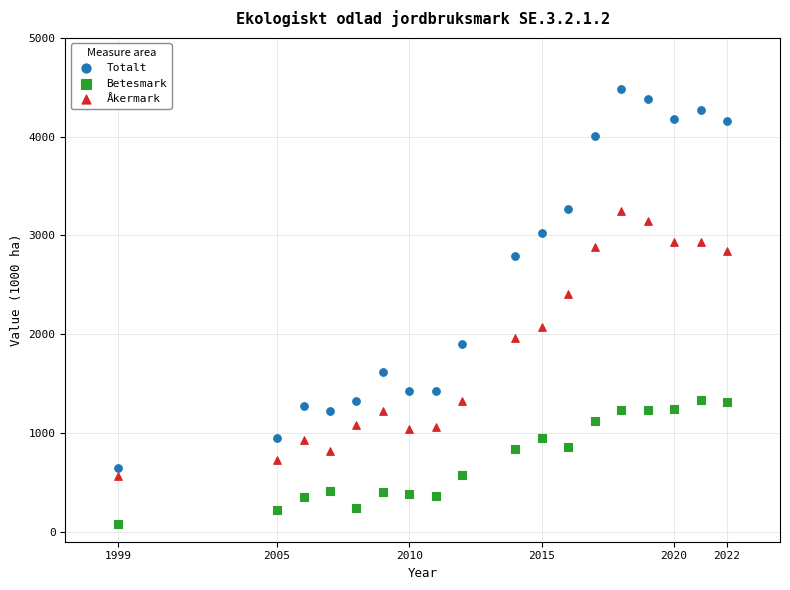

Which series reaches the minimum Y coordinate?

Betesmark